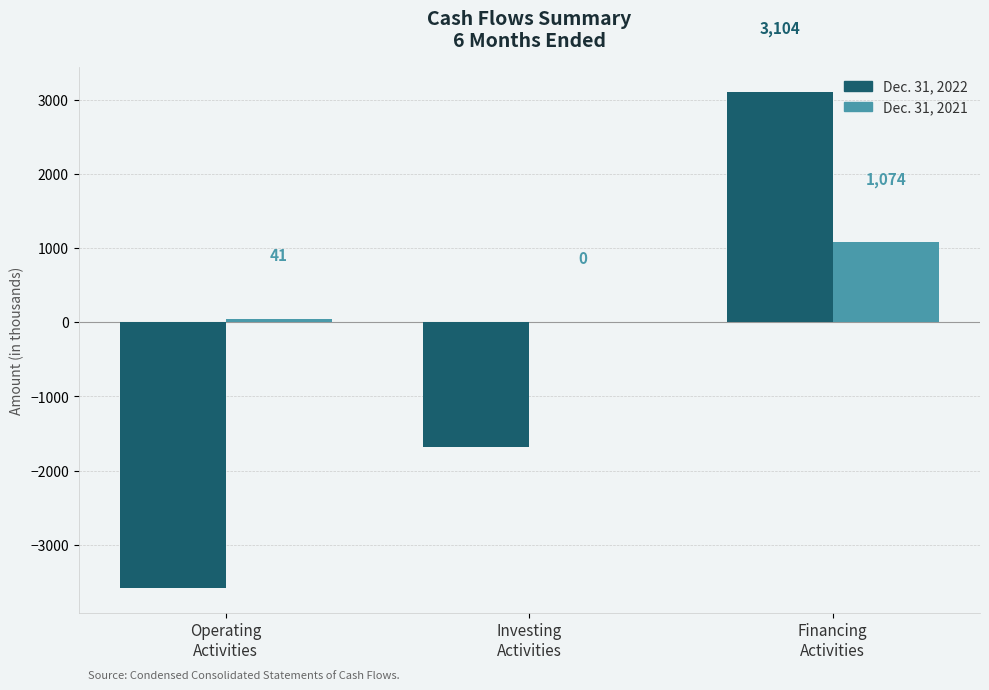

What is the highest value of the Dec. 31, 2022 series?

3104